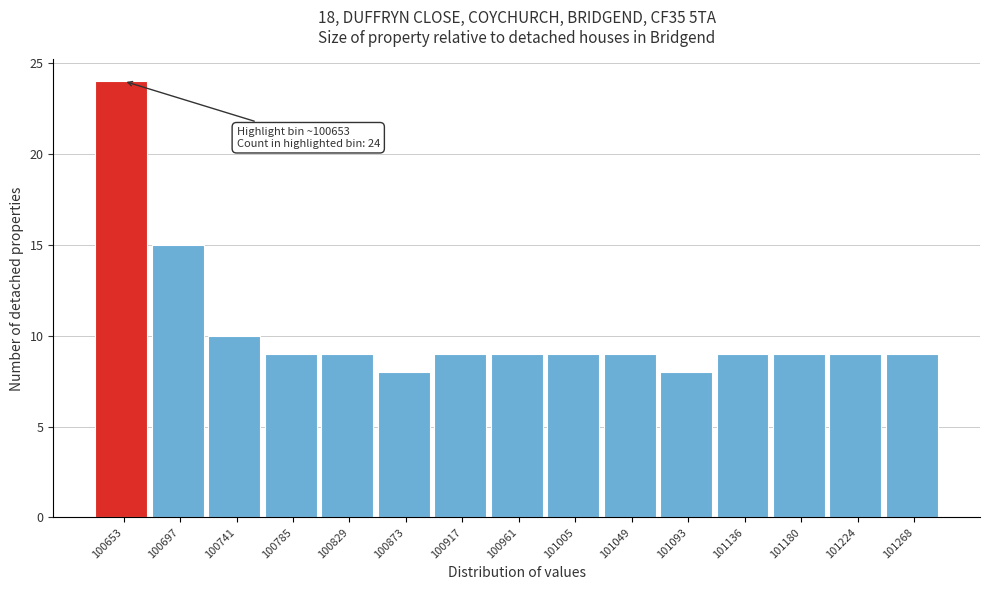

Which range on the x-axis has the tallest bar?

100630 to 100675